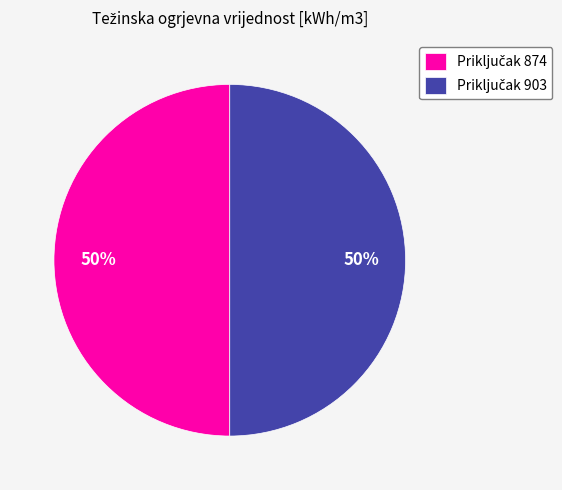

To the nearest percent, what is the average slice percentage?

50%